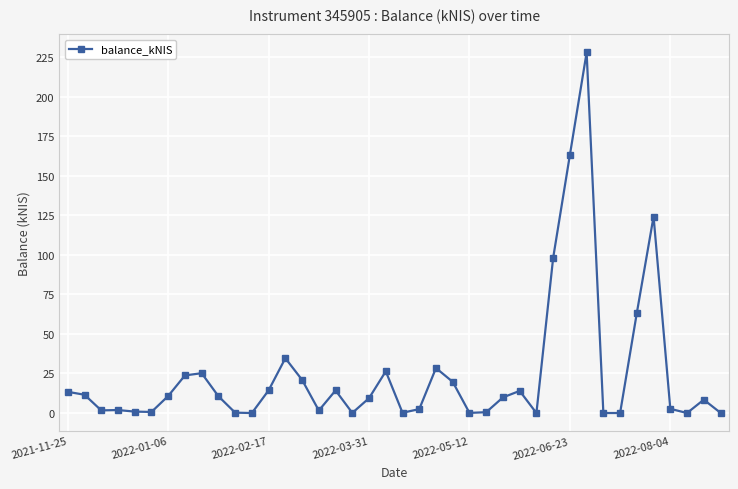

How many series are shown in this chart?

1